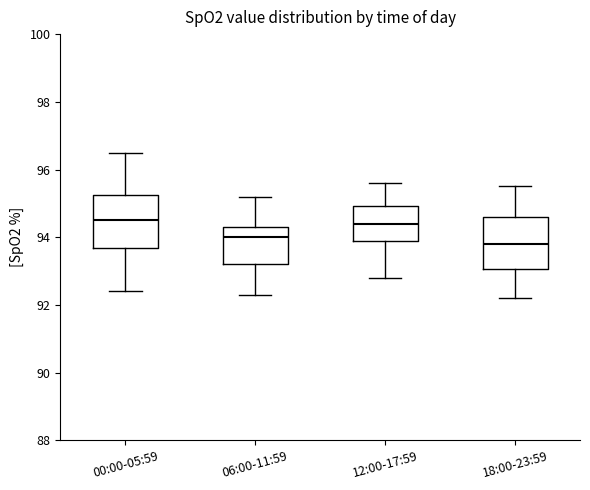

Reading left to right, transcribe this box plot: for each box, give where its median line is, the range the box spans, and where its two whiskers end, as read against the y-axis. The values are not printed on the chart, so give them approximately, as read against the axis.

00:00-05:59: median 94.6, box 93.6 to 95.2, whiskers 92.4 to 96.6
06:00-11:59: median 94.0, box 93.2 to 94.4, whiskers 92.4 to 95.2
12:00-17:59: median 94.4, box 93.8 to 95.0, whiskers 92.8 to 95.6
18:00-23:59: median 93.8, box 93.0 to 94.6, whiskers 92.2 to 95.6